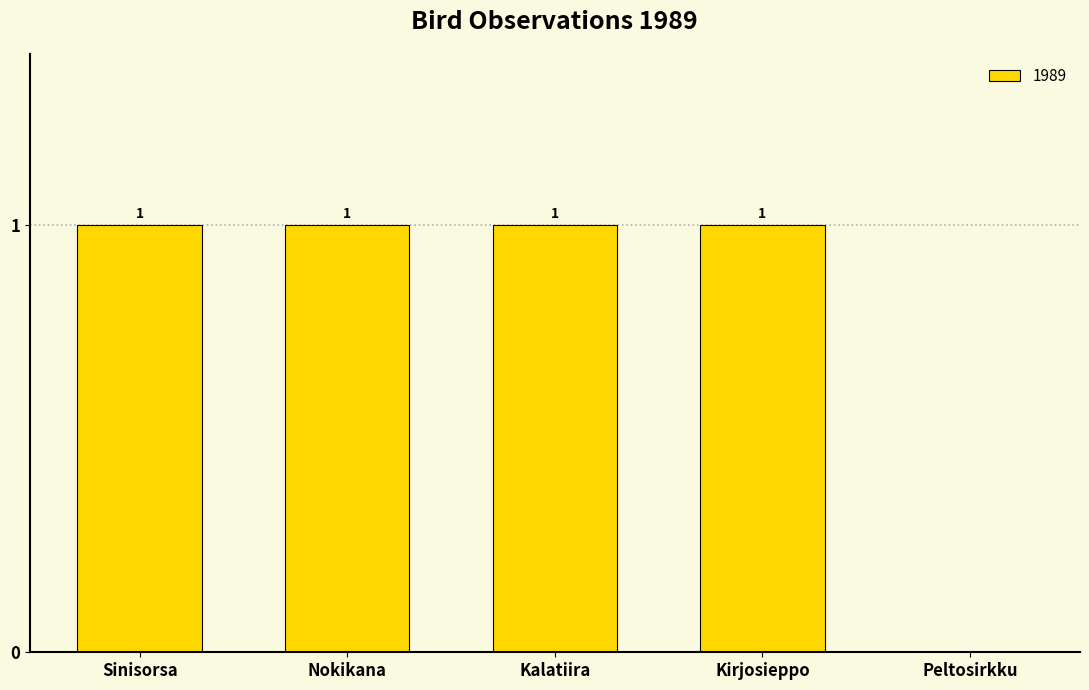

Reading left to right, transcribe all the data shown in this chart.

Sinisorsa=1	Nokikana=1	Kalatiira=1	Kirjosieppo=1	Peltosirkku=0